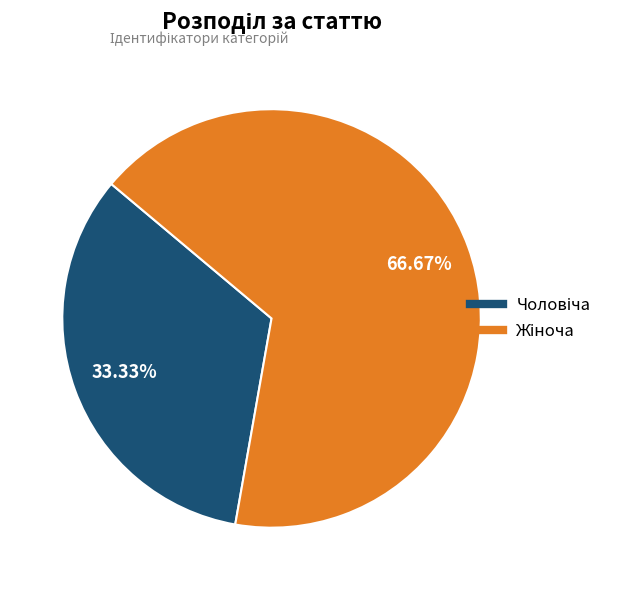

Is there a majority slice in this chart?

Yes